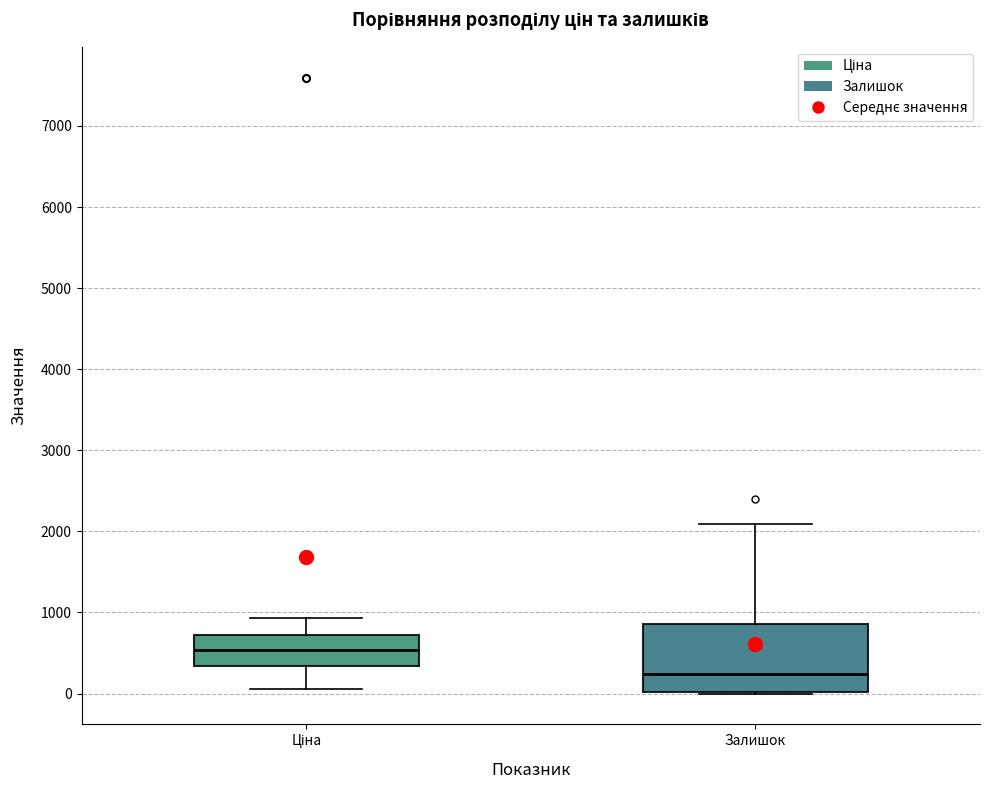

Reading left to right, transcribe this box plot: for each box, give where its median line is, the range the box spans, and where its two whiskers end, as read against the y-axis. The values are not printed on the chart, so give them approximately, as read against the axis.

Ціна: median 500, box 300 to 700, whiskers 100 to 900
Залишок: median 200, box 0 to 900, whiskers 0 to 2100